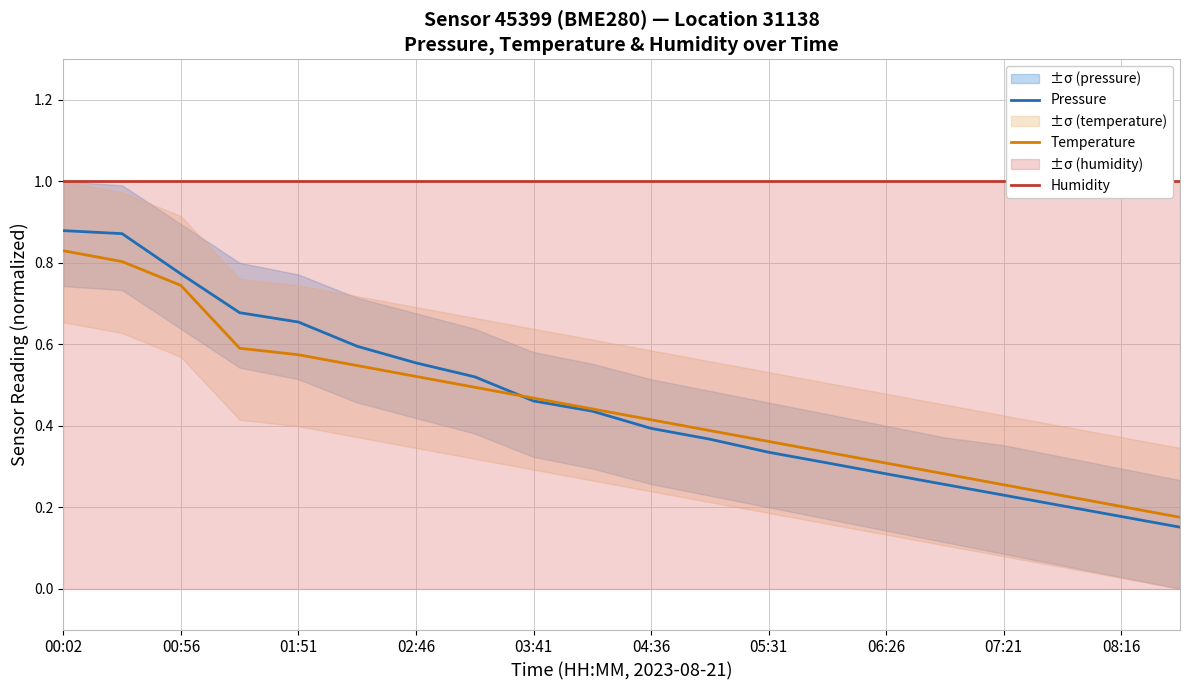

What is the value of the Temperature point at the 12th from the left?

0.4